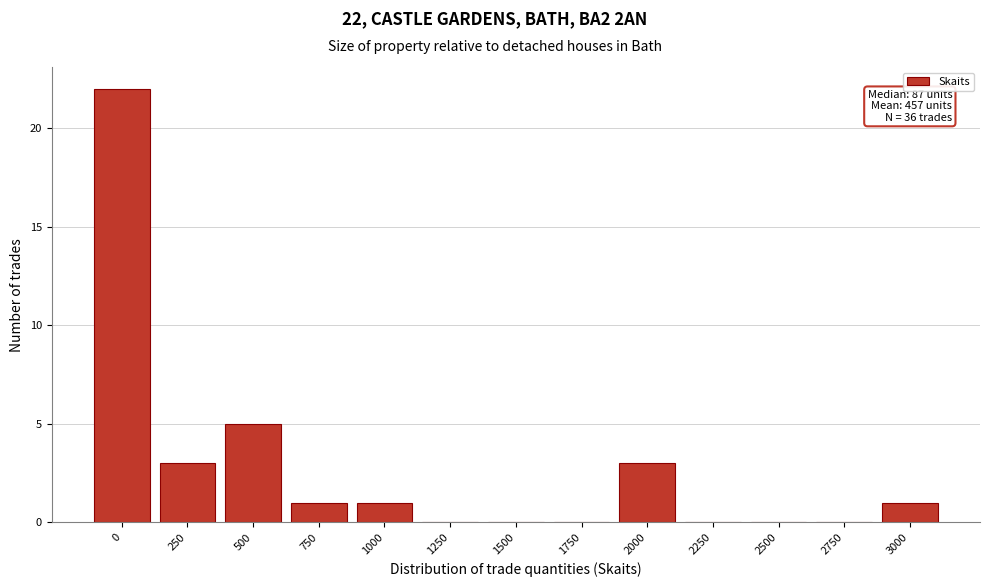

Reading right to left, list all the values displayed in this chart.

3000=1	2750=0	2500=0	2250=0	2000=3	1750=0	1500=0	1250=0	1000=1	750=1	500=5	250=3	0=22